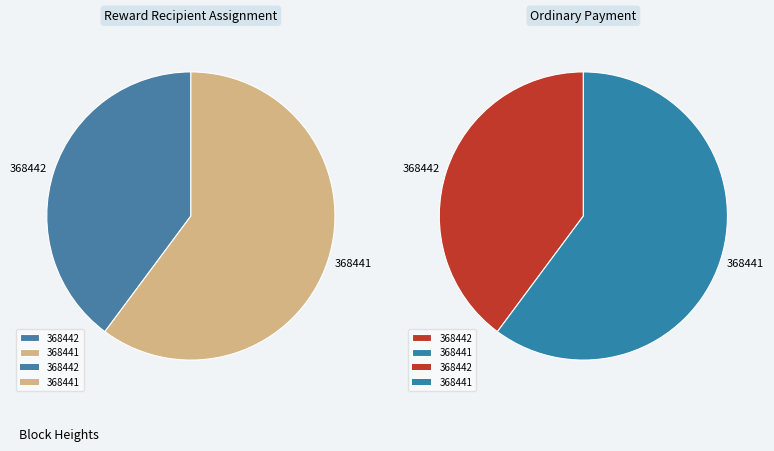

What is the ratio of the value at 368442 to the value at 368441?

0.7